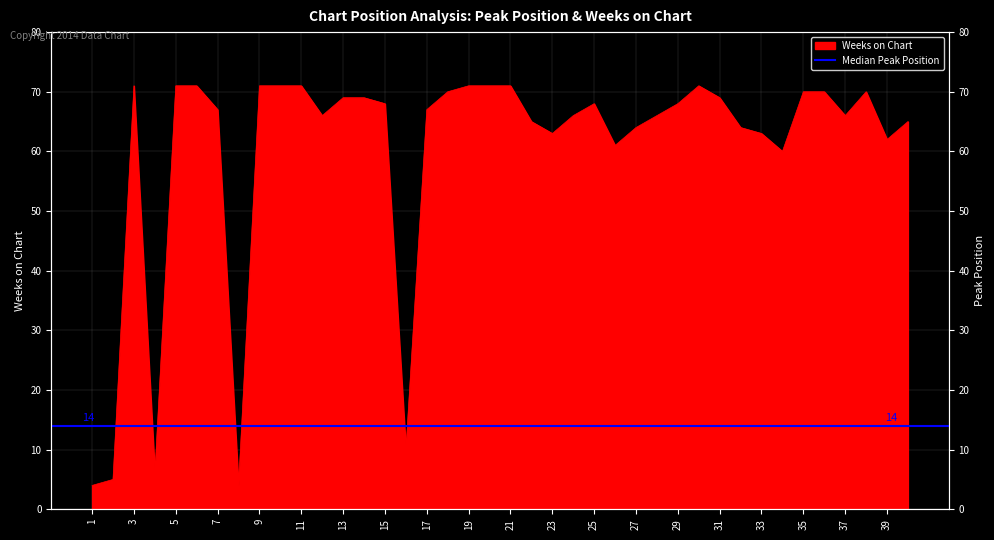

What is the difference between the maximum and minimum values?

67